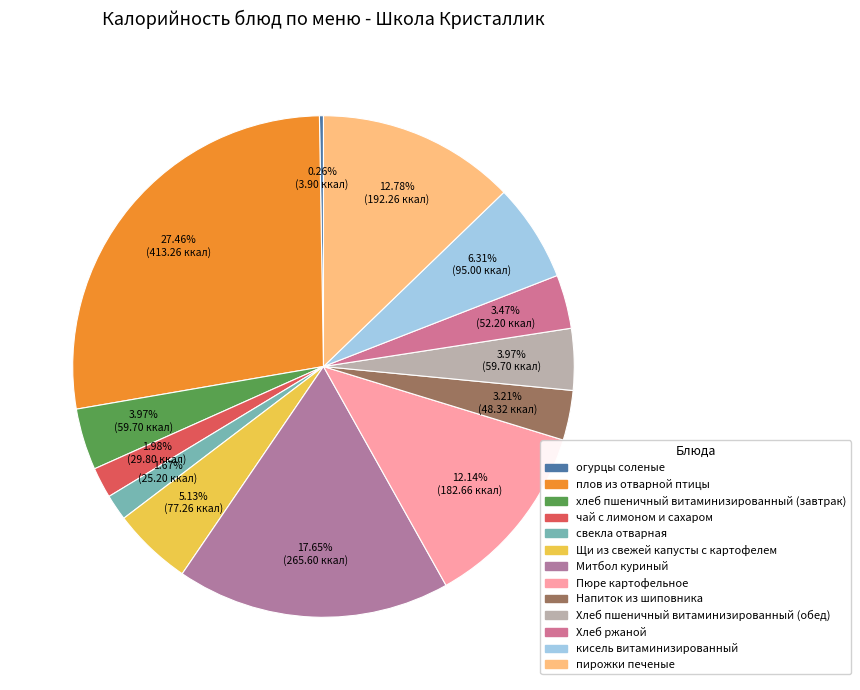

How much of the chart is everything except пирожки печеные?

87.2%